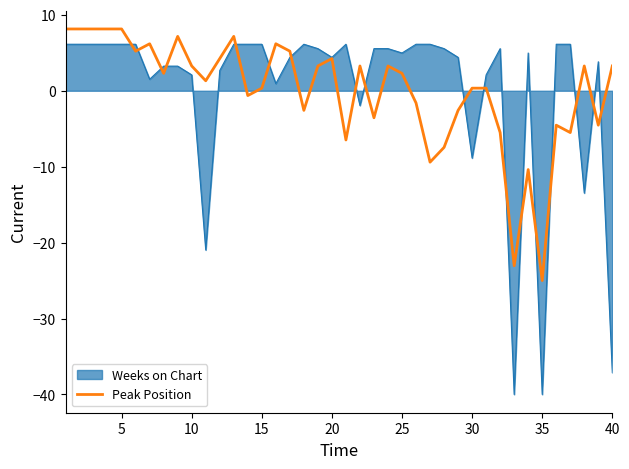

What is the highest value of the Peak Position series?

8.1